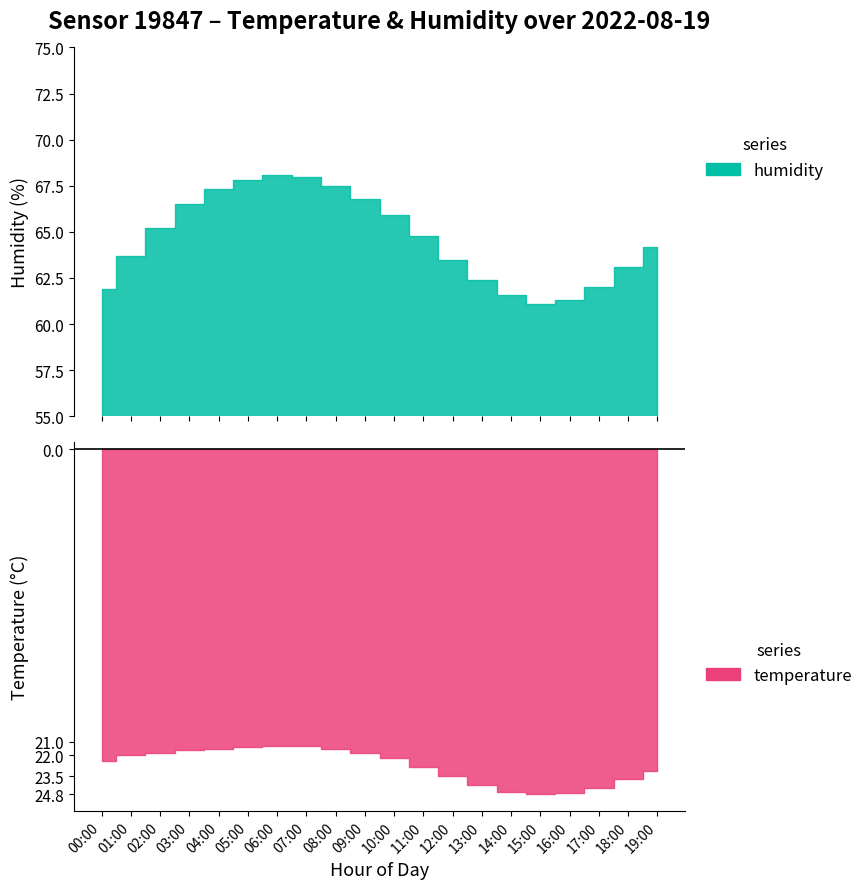

What is the difference between the second highest and minimum values in the temperature series?

3.5